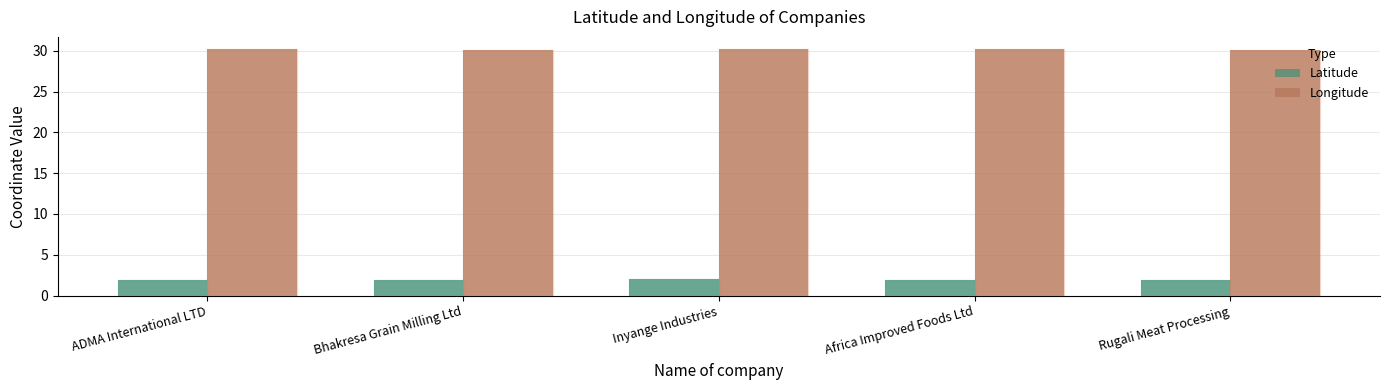

Rank the series by their average value, from lowest to highest.

Latitude, Longitude